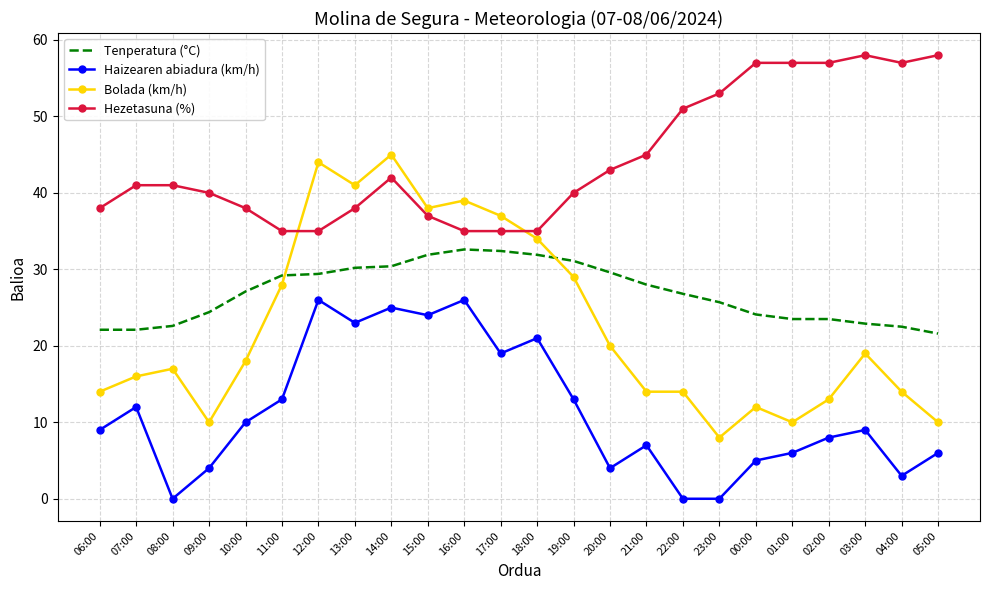

How many interior local peaks does the Haizearen abiadura (km/h) series have?

7